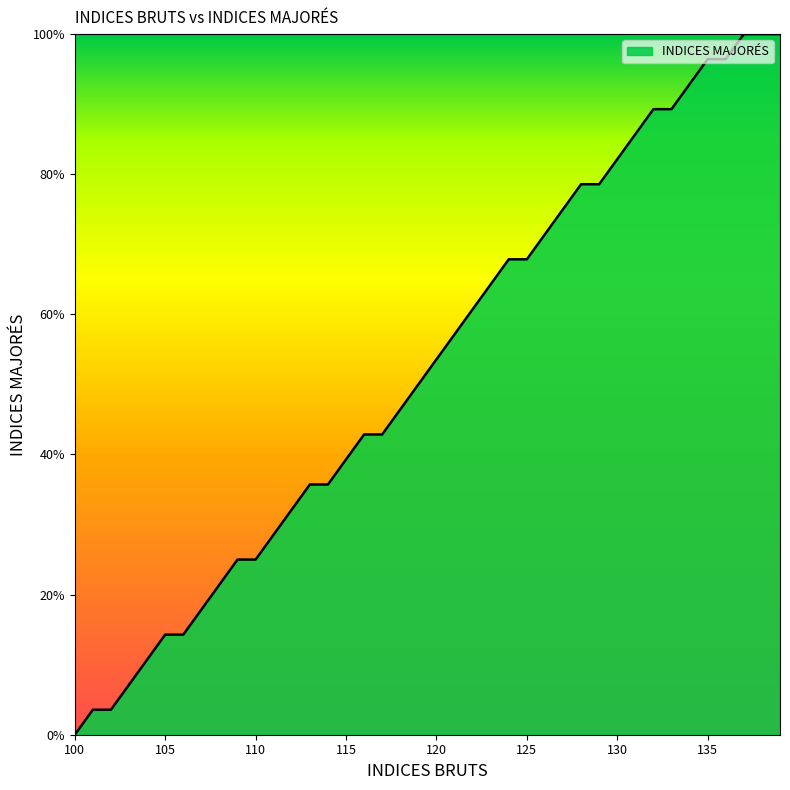

What is the difference between the maximum and minimum values?

100.0